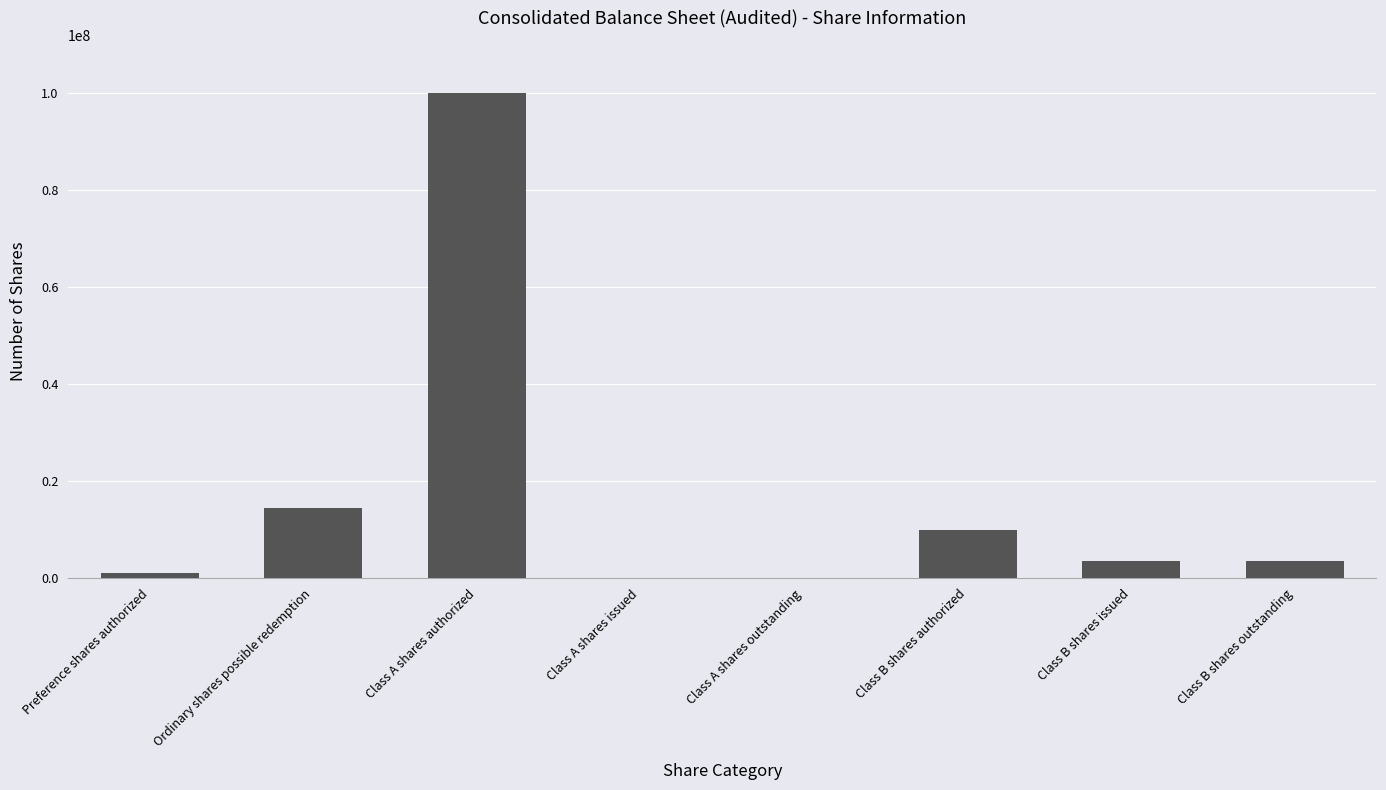

Is it true that the value at Ordinary shares possible redemption is 14375000?

True